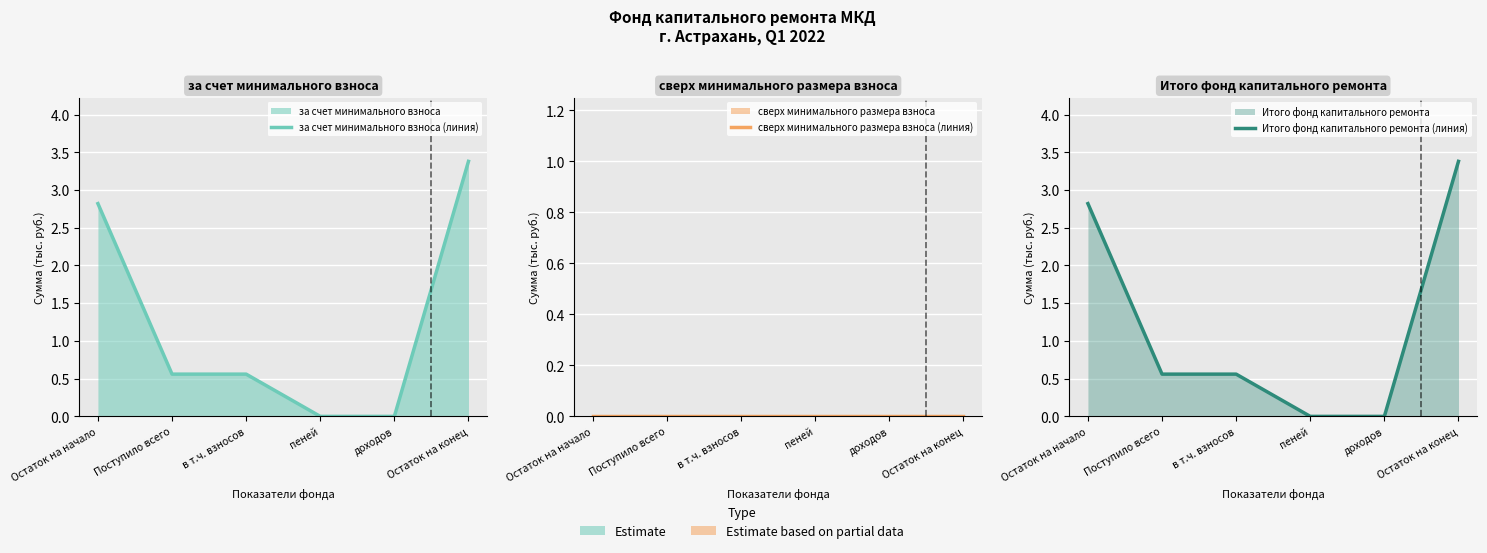

The за счет минимального взноса (линия) series shows 0.0 at пеней. True or false?

True